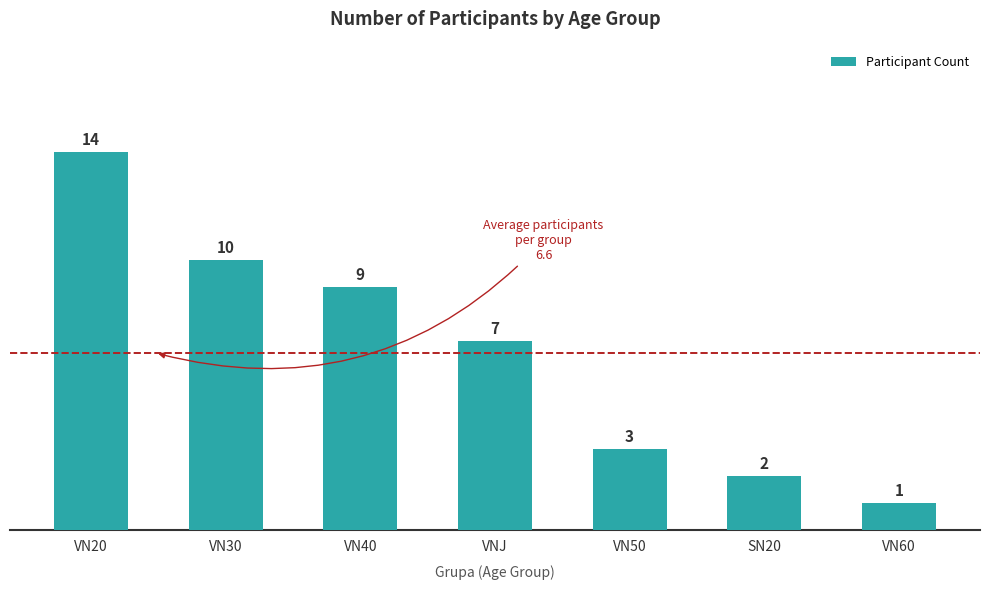

What is the label of the 5th bar from the right?

VN40